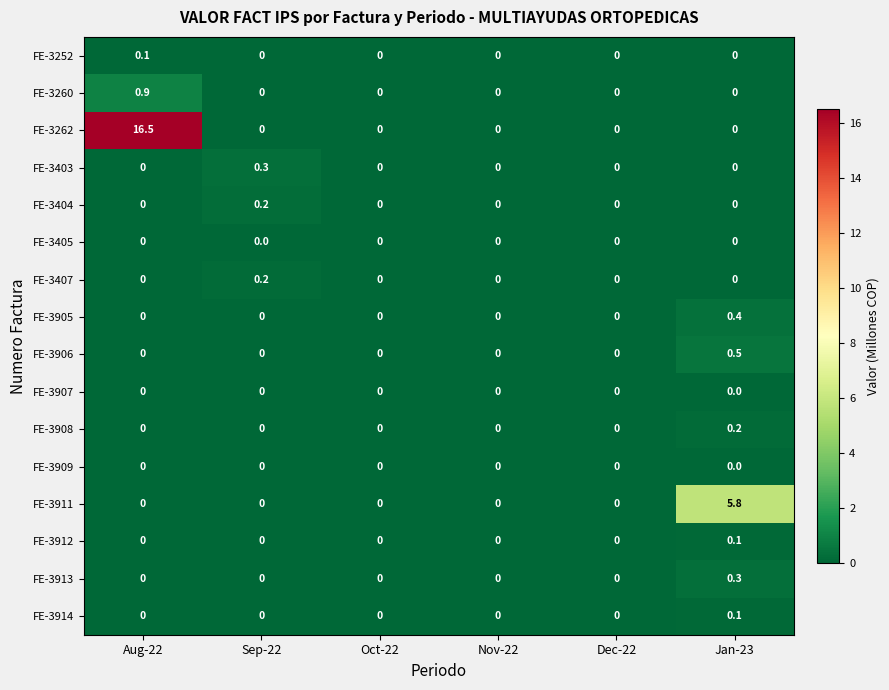

What is the sum of all FE-3905 values?

0.4